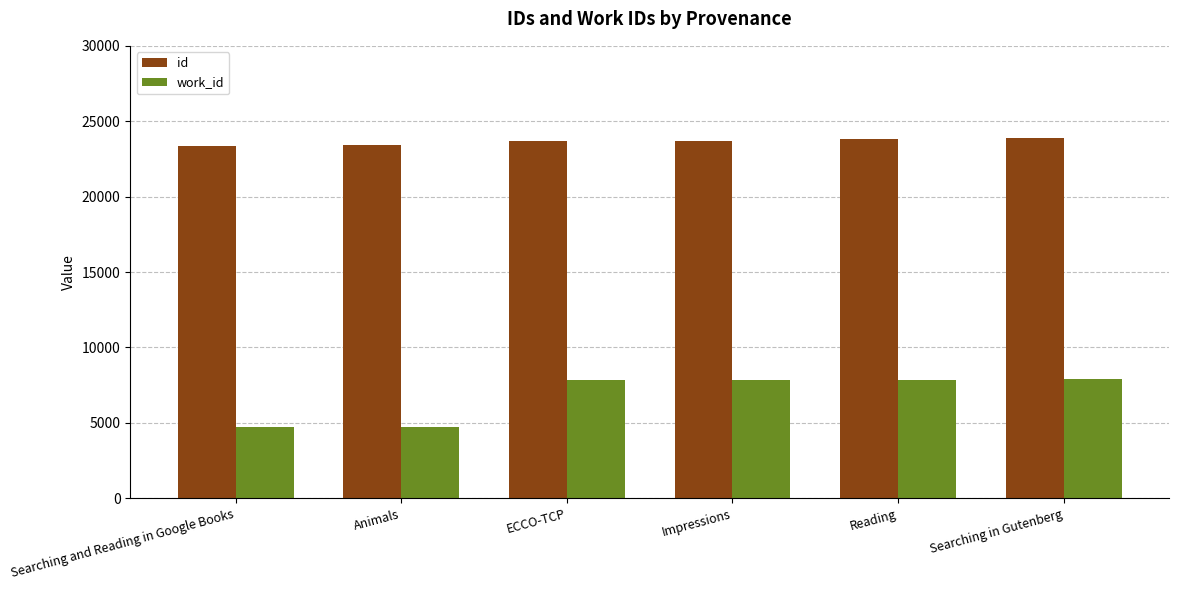

What are all the series names shown in the legend?

id, work_id